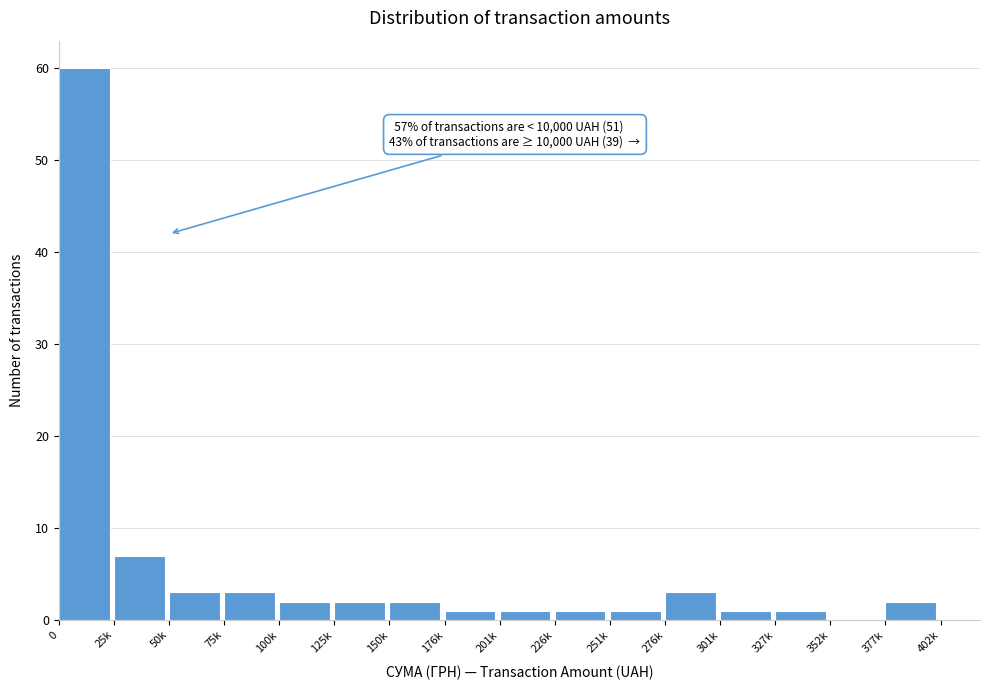

Reading left to right, transcribe all the data shown in this chart.

0=60	25k=7	50k=3	75k=3	100k=2	125k=2	150k=2	176k=1	201k=1	226k=1	251k=1	276k=3	301k=1	327k=1	352k=0	377k=2